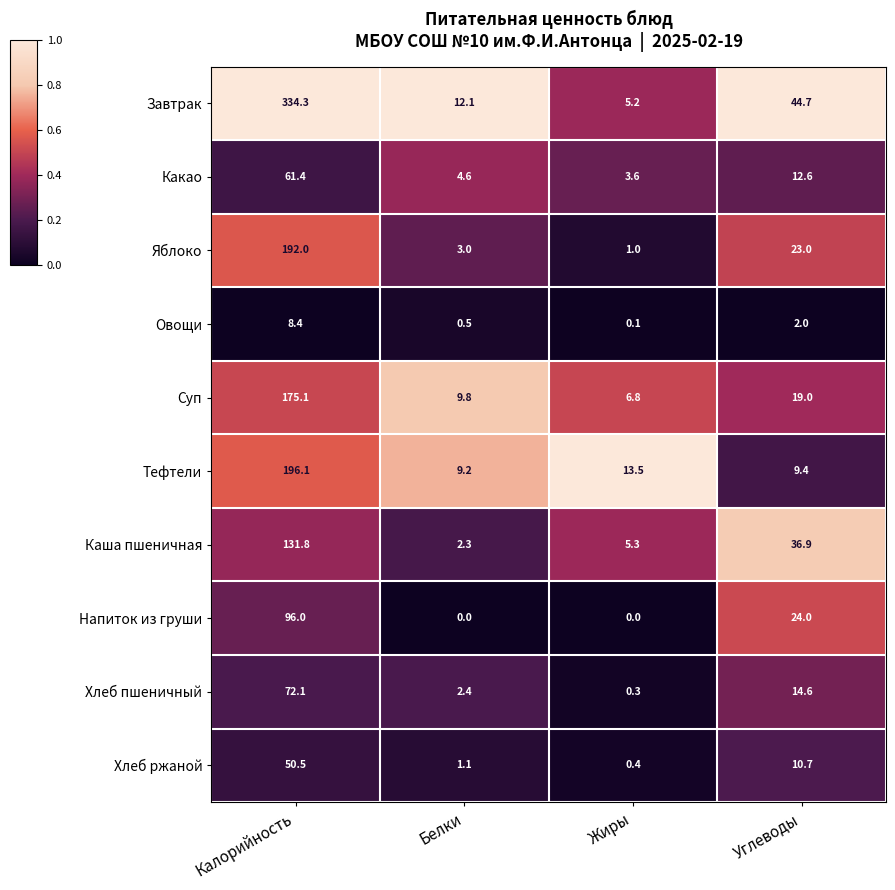

Count the number of data series in this chart.

10